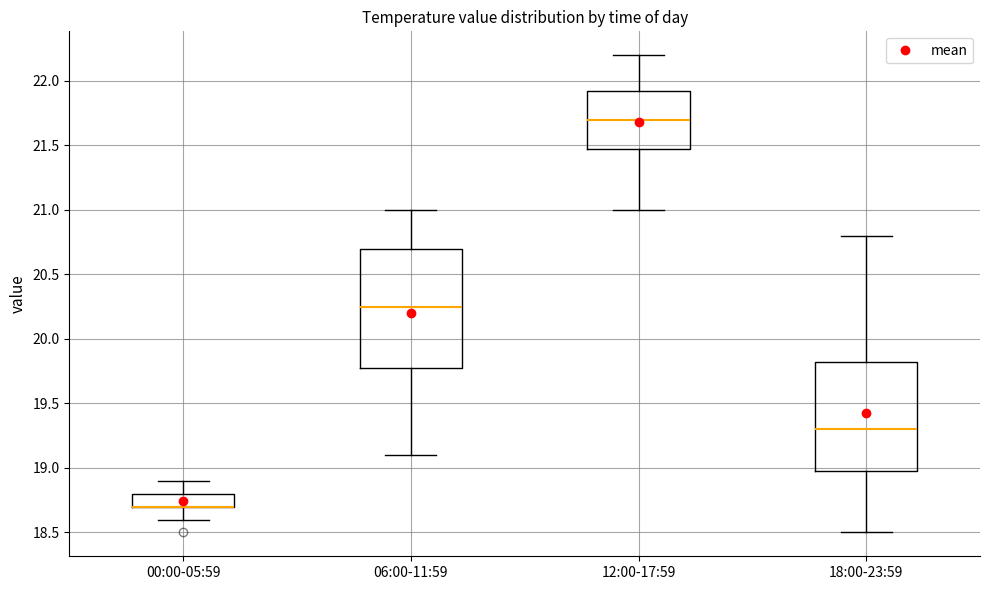

Reading left to right, transcribe this box plot: for each box, give where its median line is, the range the box spans, and where its two whiskers end, as read against the y-axis. The values are not printed on the chart, so give them approximately, as read against the axis.

00:00-05:59: median 18.70 (drawn on the box's lower edge), box 18.70 to 18.80, whiskers 18.60 to 18.90
06:00-11:59: median 20.25, box 19.80 to 20.70, whiskers 19.10 to 21.00
12:00-17:59: median 21.70, box 21.50 to 21.95, whiskers 21.00 to 22.20
18:00-23:59: median 19.30, box 19.00 to 19.85, whiskers 18.50 to 20.80